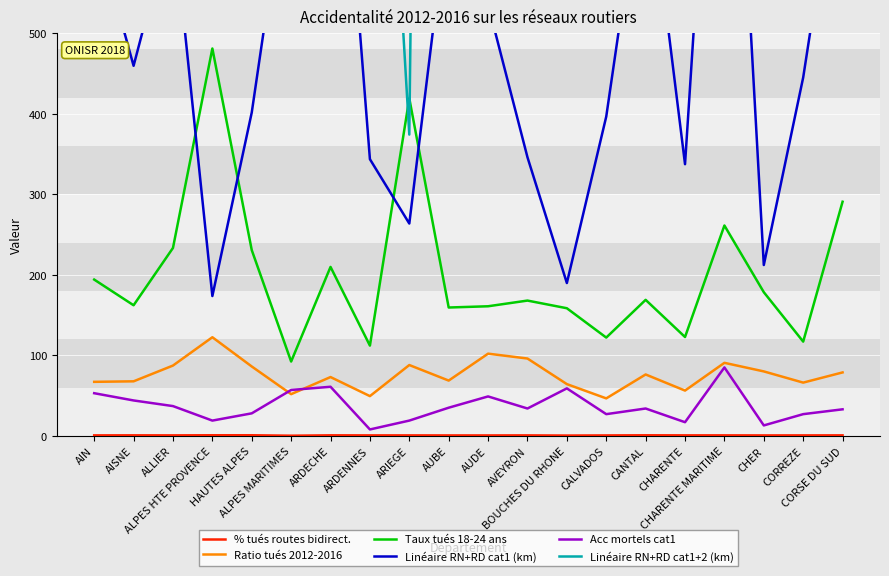

What is the difference between the % tués routes bidirect. values at ARDECHE and CORREZE?

0.1